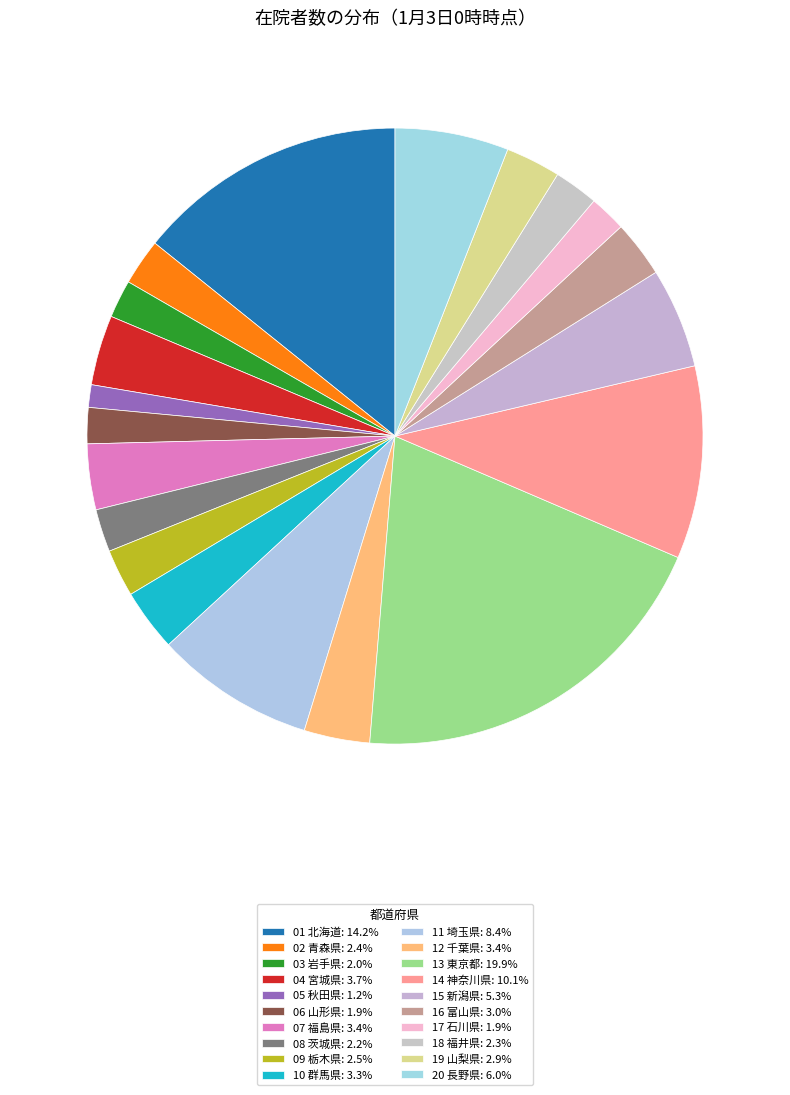

To the nearest percent, what is the average slice percentage?

5%